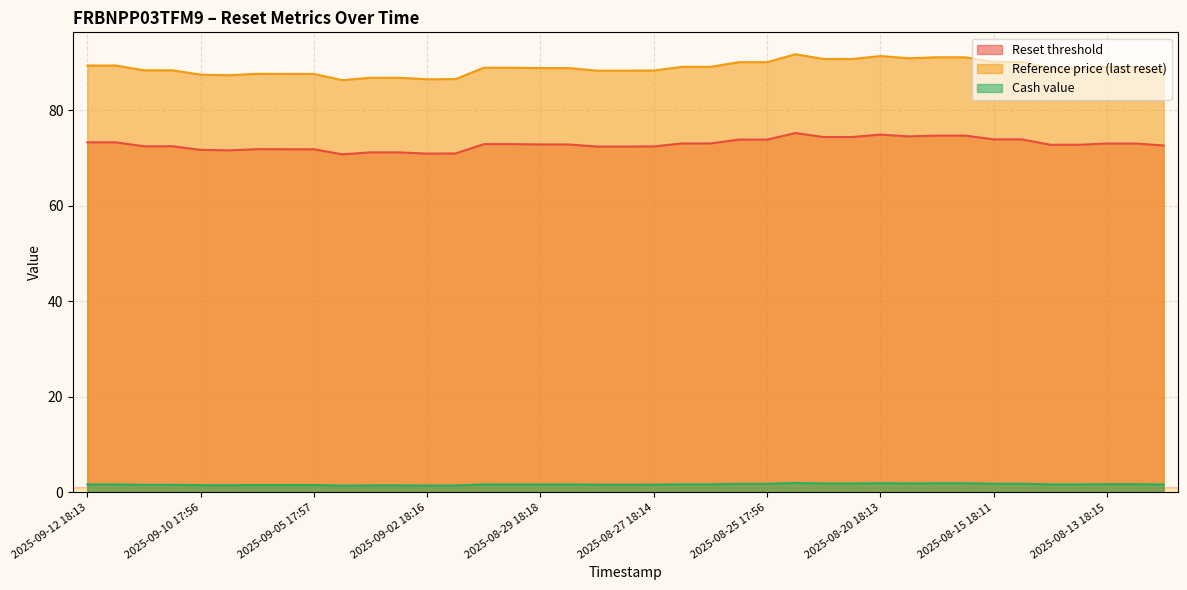

Reading left to right, what are all the values shown in this chart?

Reset threshold: 2025-09-12 18:13=73.3	2025-09-12 17:56=73.3	2025-09-11 18:12=72.4	2025-09-11 17:56=72.4	2025-09-10 17:56=71.7	2025-09-09 17:56=71.6	2025-09-08 17:57=71.8	2025-09-05 18:36=71.8	2025-09-05 17:57=71.8	2025-09-04 17:57=70.8	2025-09-03 18:14=71.2	2025-09-03 17:56=71.2	2025-09-02 18:16=70.9	2025-09-02 17:56=70.9	2025-09-01 18:13=72.9	2025-09-01 17:56=72.9	2025-08-29 18:18=72.8	2025-08-29 17:57=72.8	2025-08-28 18:11=72.4	2025-08-28 17:56=72.4	2025-08-27 18:14=72.4	2025-08-26 18:10=73.0	2025-08-26 17:56=73.0	2025-08-25 18:10=73.8	2025-08-25 17:56=73.8	2025-08-22 17:56=75.2	2025-08-21 18:09=74.4	2025-08-21 17:56=74.4	2025-08-20 18:13=74.9	2025-08-19 17:56=74.5	2025-08-18 18:11=74.7	2025-08-18 17:56=74.7	2025-08-15 18:11=73.9	2025-08-15 17:56=73.9	2025-08-14 18:11=72.8	2025-08-14 17:56=72.8	2025-08-13 18:15=73.0	2025-08-13 17:57=73.0	2025-08-12 18:10=72.6
Reference price (last reset): 2025-09-12 18:13=89.3	2025-09-12 17:56=89.3	2025-09-11 18:12=88.3	2025-09-11 17:56=88.3	2025-09-10 17:56=87.4	2025-09-09 17:56=87.3	2025-09-08 17:57=87.6	2025-09-05 18:36=87.6	2025-09-05 17:57=87.6	2025-09-04 17:57=86.3	2025-09-03 18:14=86.8	2025-09-03 17:56=86.8	2025-09-02 18:16=86.5	2025-09-02 17:56=86.5	2025-09-01 18:13=88.9	2025-09-01 17:56=88.9	2025-08-29 18:18=88.8	2025-08-29 17:57=88.8	2025-08-28 18:11=88.3	2025-08-28 17:56=88.3	2025-08-27 18:14=88.3	2025-08-26 18:10=89.1	2025-08-26 17:56=89.1	2025-08-25 18:10=90.0	2025-08-25 17:56=90.0	2025-08-22 17:56=91.7	2025-08-21 18:09=90.7	2025-08-21 17:56=90.7	2025-08-20 18:13=91.3	2025-08-19 17:56=90.9	2025-08-18 18:11=91.1	2025-08-18 17:56=91.1	2025-08-15 18:11=90.1	2025-08-15 17:56=90.1	2025-08-14 18:11=88.7	2025-08-14 17:56=88.7	2025-08-13 18:15=89.0	2025-08-13 17:57=89.0	2025-08-12 18:10=88.5
Cash value: 2025-09-12 18:13=1.7	2025-09-12 17:56=1.7	2025-09-11 18:12=1.6	2025-09-11 17:56=1.6	2025-09-10 17:56=1.5	2025-09-09 17:56=1.5	2025-09-08 17:57=1.5	2025-09-05 18:36=1.5	2025-09-05 17:57=1.5	2025-09-04 17:57=1.4	2025-09-03 18:14=1.4	2025-09-03 17:56=1.4	2025-09-02 18:16=1.4	2025-09-02 17:56=1.4	2025-09-01 18:13=1.6	2025-09-01 17:56=1.6	2025-08-29 18:18=1.6	2025-08-29 17:57=1.6	2025-08-28 18:11=1.6	2025-08-28 17:56=1.6	2025-08-27 18:14=1.6	2025-08-26 18:10=1.7	2025-08-26 17:56=1.7	2025-08-25 18:10=1.8	2025-08-25 17:56=1.8	2025-08-22 17:56=2.0	2025-08-21 18:09=1.9	2025-08-21 17:56=1.9	2025-08-20 18:13=1.9	2025-08-19 17:56=1.9	2025-08-18 18:11=1.9	2025-08-18 17:56=1.9	2025-08-15 18:11=1.8	2025-08-15 17:56=1.8	2025-08-14 18:11=1.7	2025-08-14 17:56=1.7	2025-08-13 18:15=1.7	2025-08-13 17:57=1.7	2025-08-12 18:10=1.7